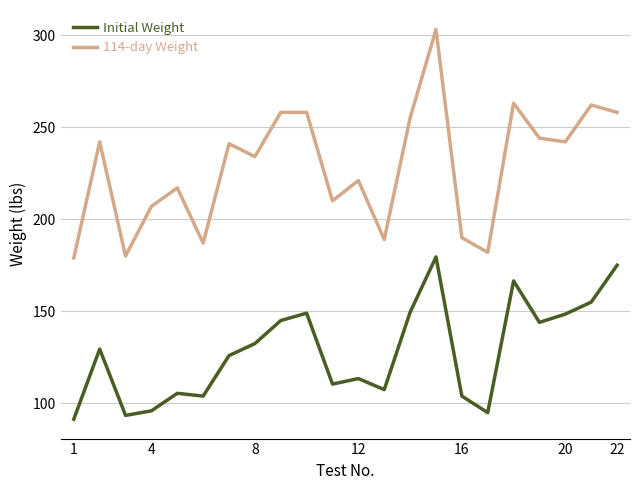

List the series in order of their peak value, lowest first.

Initial Weight, 114-day Weight